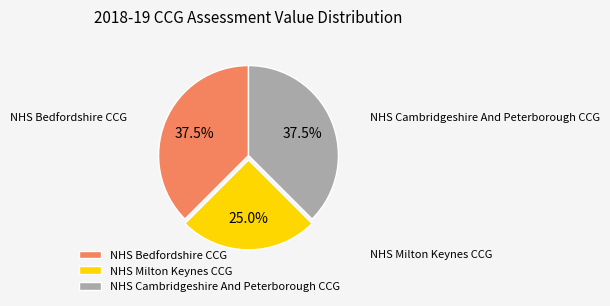

Is there a majority slice in this chart?

No